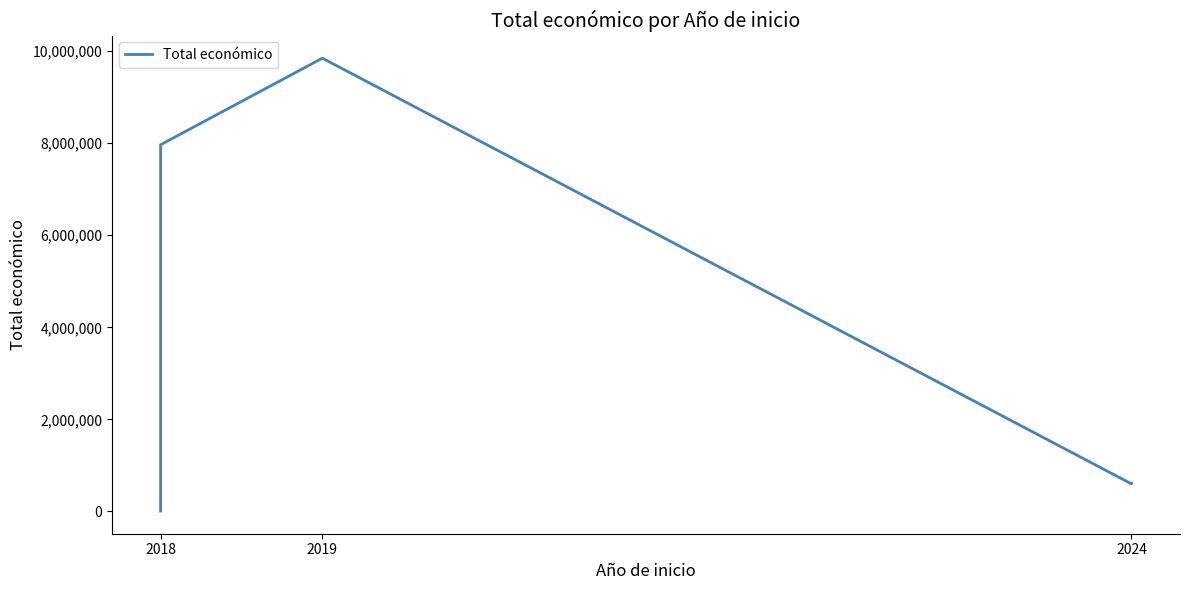

True or false: the data shows 5187255 at 2018.

True